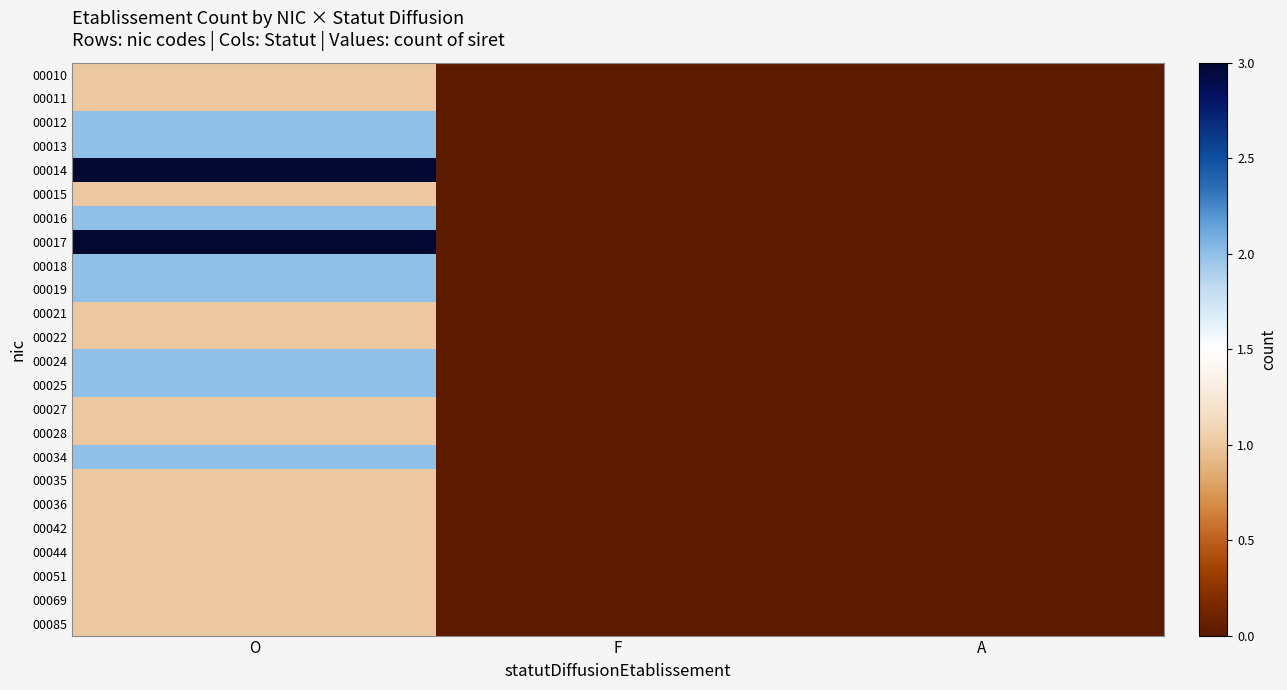

How many data points does each series have?

3